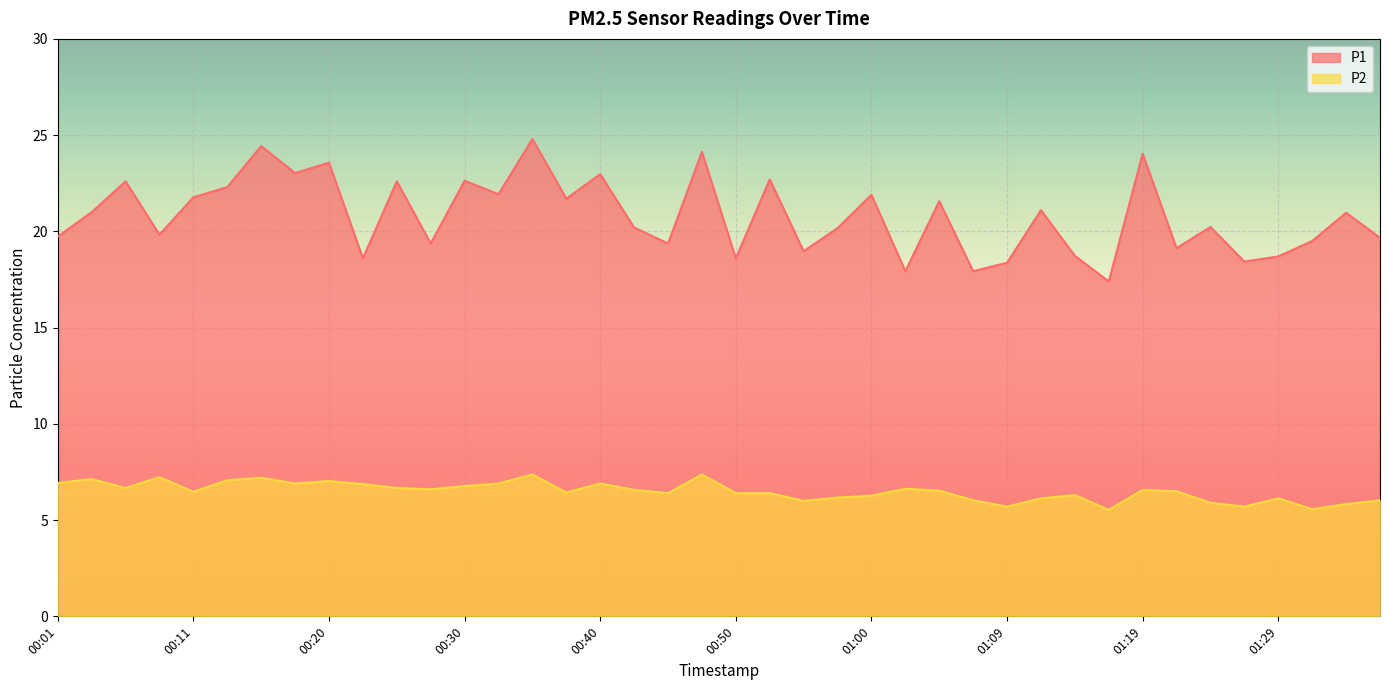

Reading left to right, list all the values displayed in this chart.

P1: 19.7	21.0	22.6	19.8	21.8	22.3	24.4	23.0	23.6	18.6	22.6	19.4	22.6	21.9	24.8	21.7	23.0	20.2	19.4	24.1	18.6	22.7	19.0	20.2	21.9	17.9	21.6	17.9	18.4	21.1	18.7	17.4	24.0	19.1	20.2	18.4	18.7	19.5	21.0	19.7
P2: 6.9	7.1	6.7	7.2	6.5	7.1	7.2	6.9	7.0	6.9	6.7	6.6	6.8	6.9	7.4	6.4	6.9	6.6	6.4	7.4	6.4	6.4	6.0	6.2	6.3	6.6	6.5	6.0	5.7	6.1	6.3	5.5	6.6	6.5	5.9	5.7	6.1	5.6	5.8	6.0